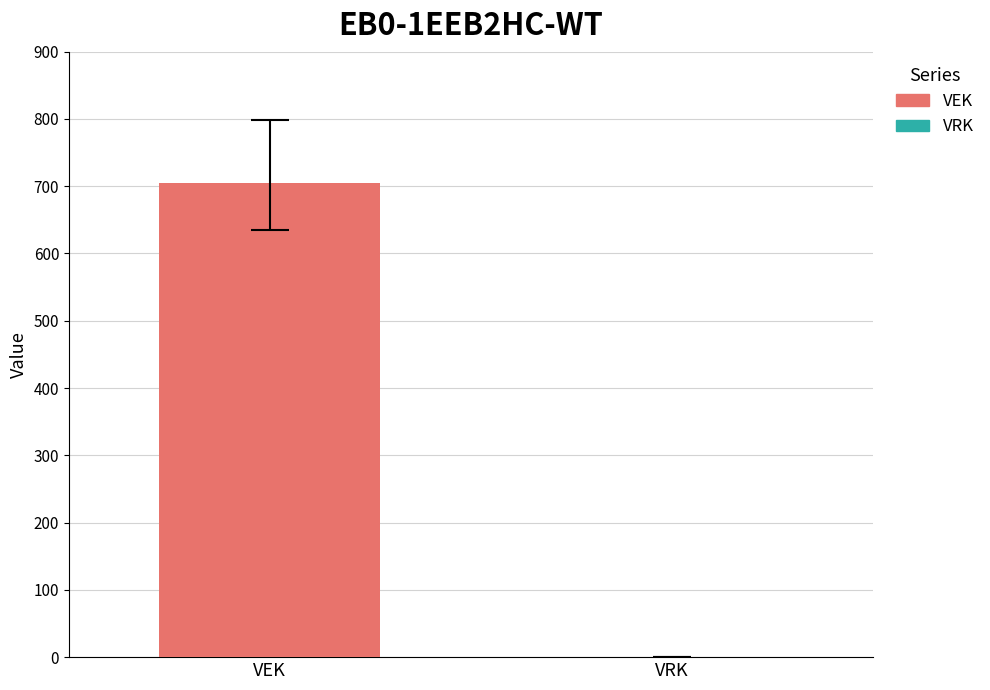

Which series has the largest range (max minus min)?

VEK